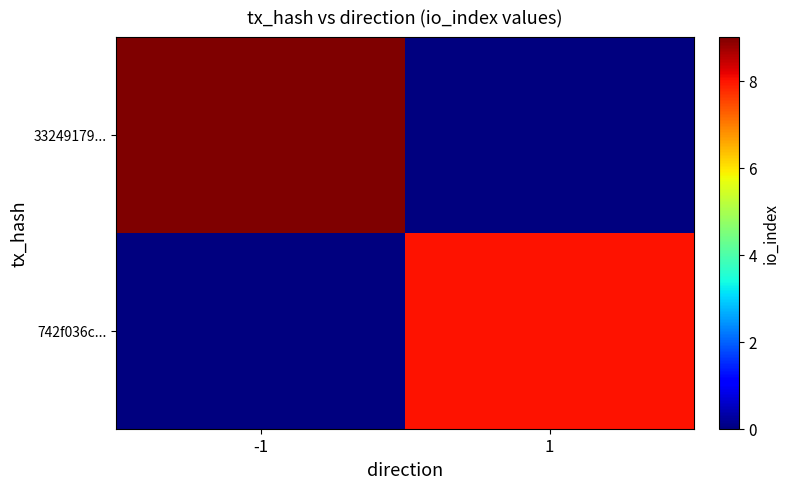

At -1, list the series in order from smallest to largest.

742f036c..., 33249179...